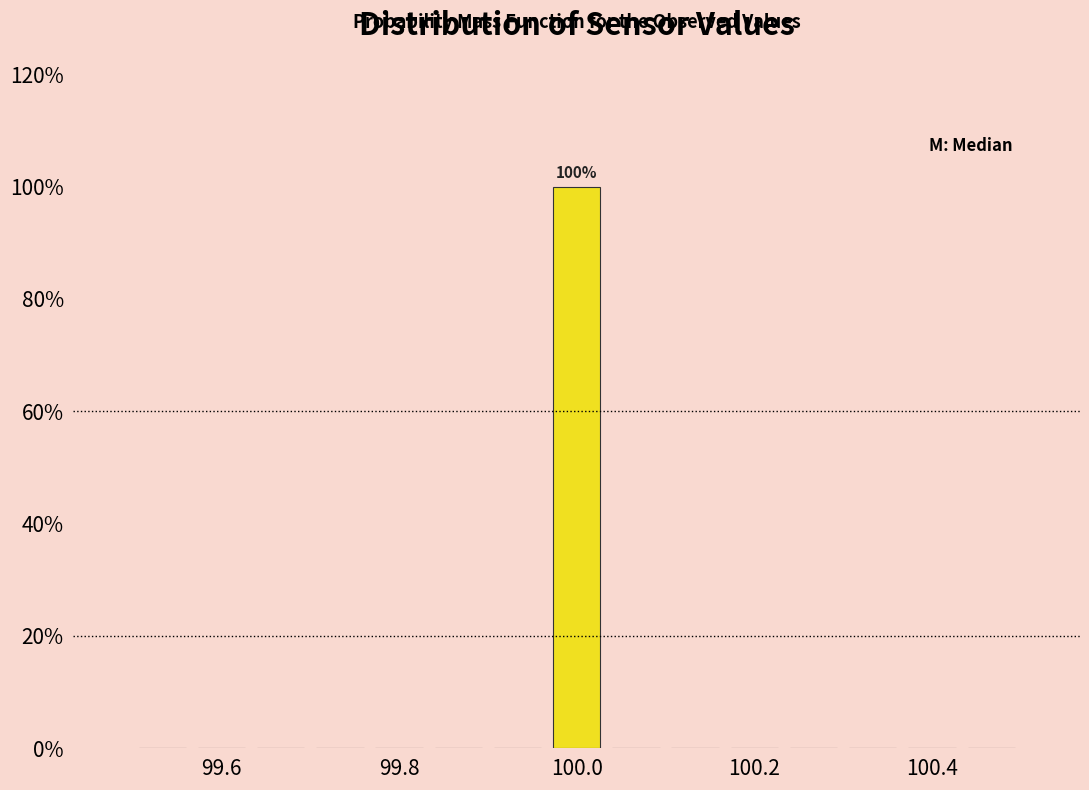

Read against the x-axis, roughly where is the centre of the tallest bar?

100.00